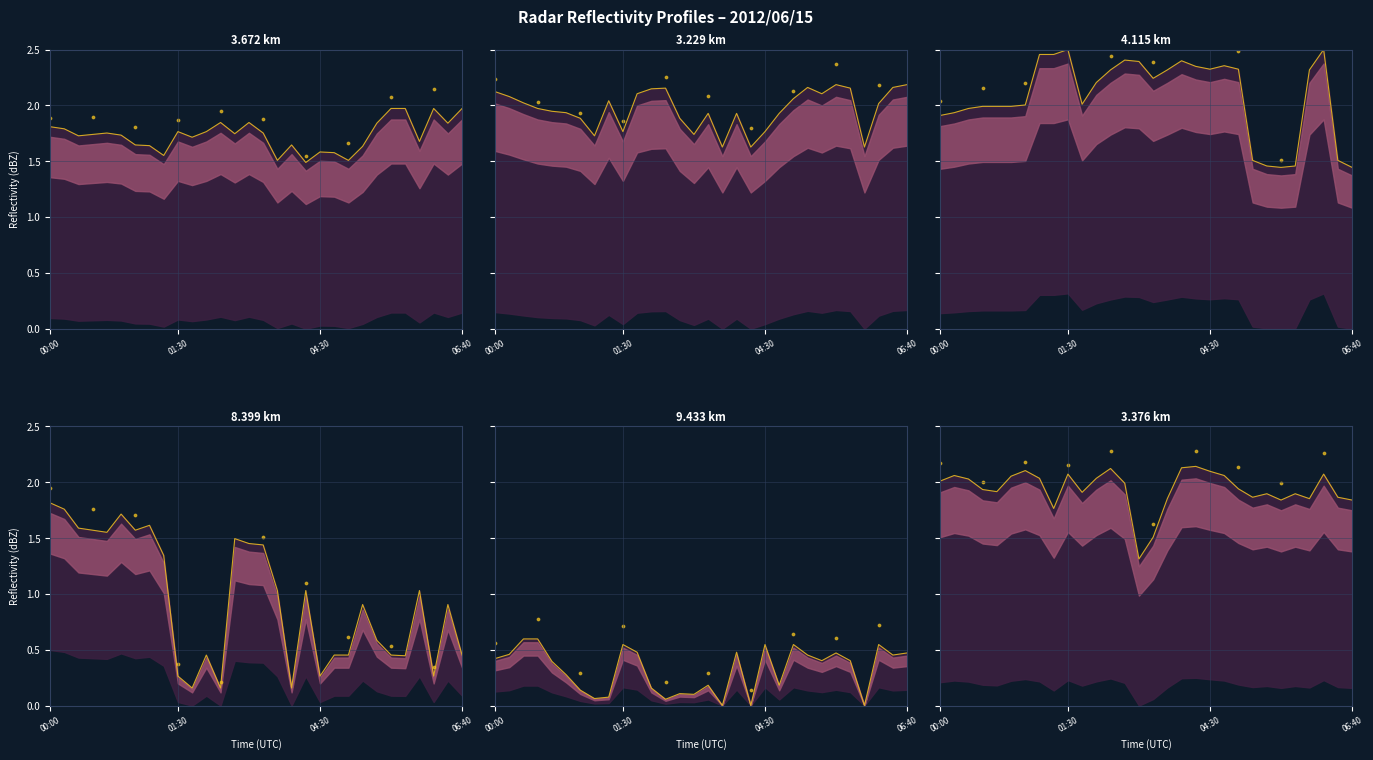

Which series has the largest Y range (max minus min)?

8.399